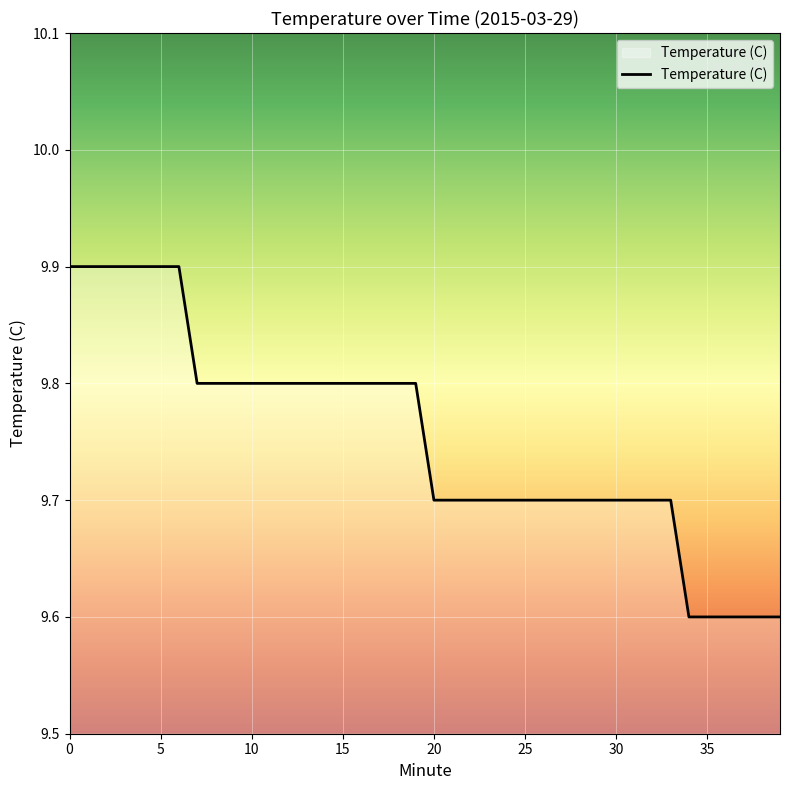

What is the difference between the maximum and minimum values?

0.3